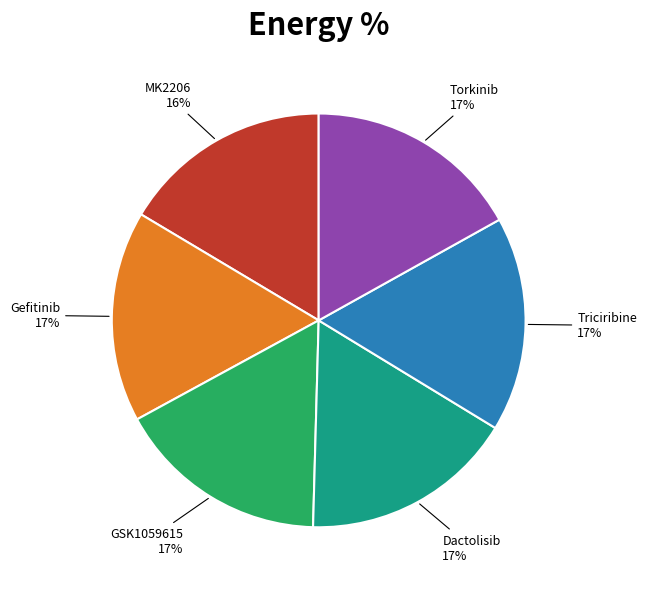

To the nearest percent, what is the combined percentage of Dactolisib and Torkinib?

34%